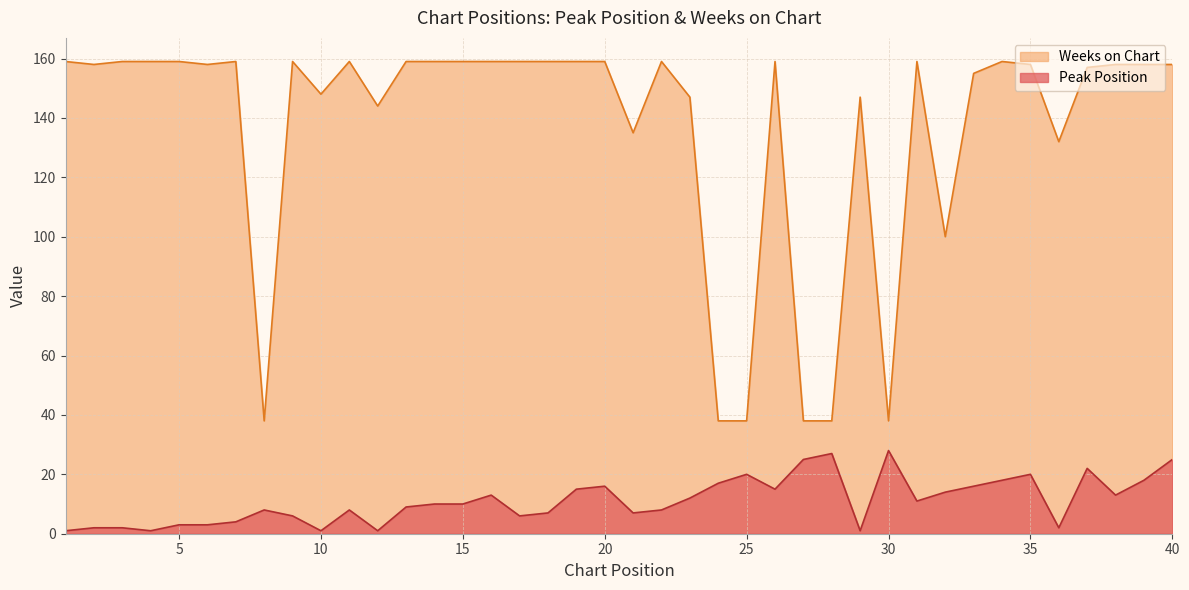

Which series changed the most between 4 and 26?

Peak Position